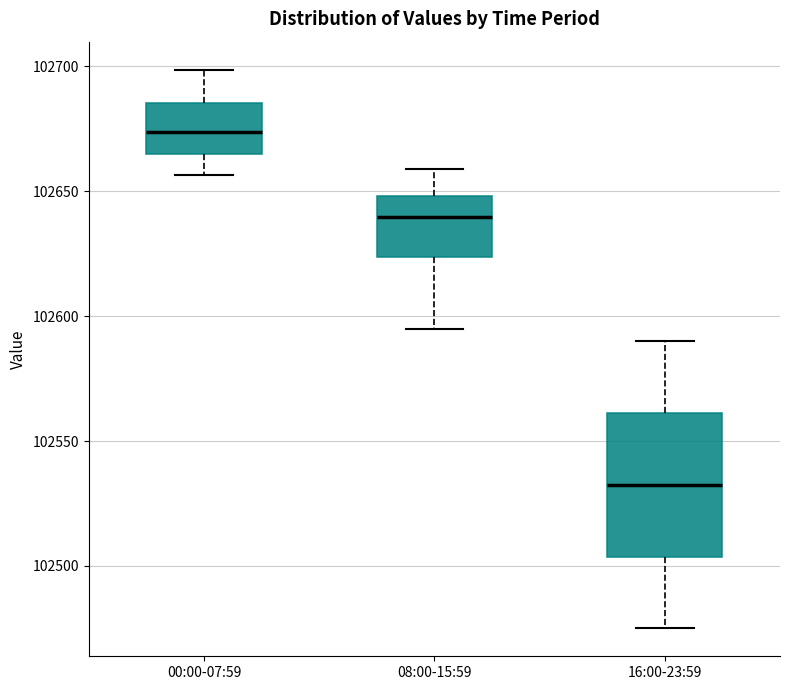

Where does the upper whisker of the box for 08:00-15:59 end on the y-axis? The values are not printed on the chart, so give them approximately, as read against the axis.

102660